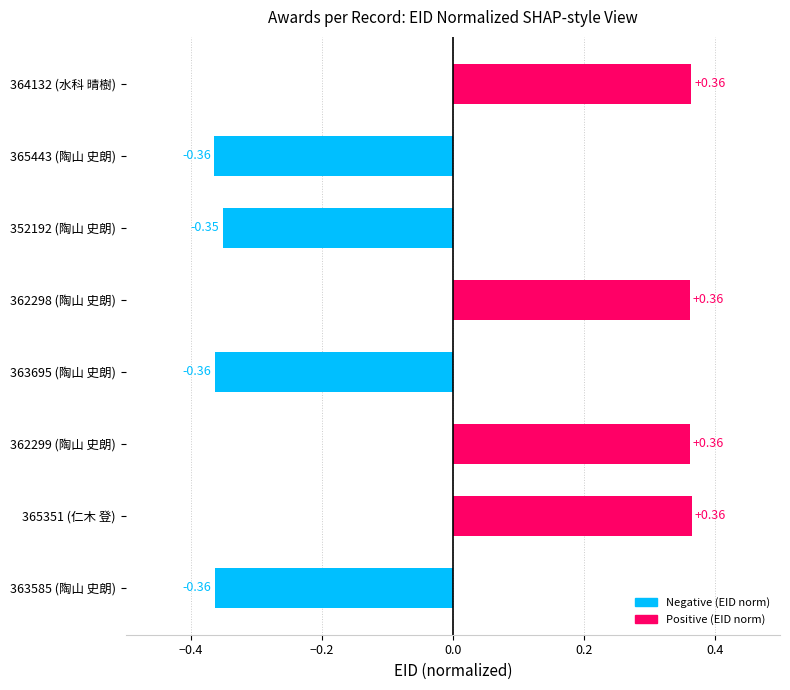

What is the difference between the values at 363585 (陶山 史朗) and 365351 (仁木 登)?

0.7